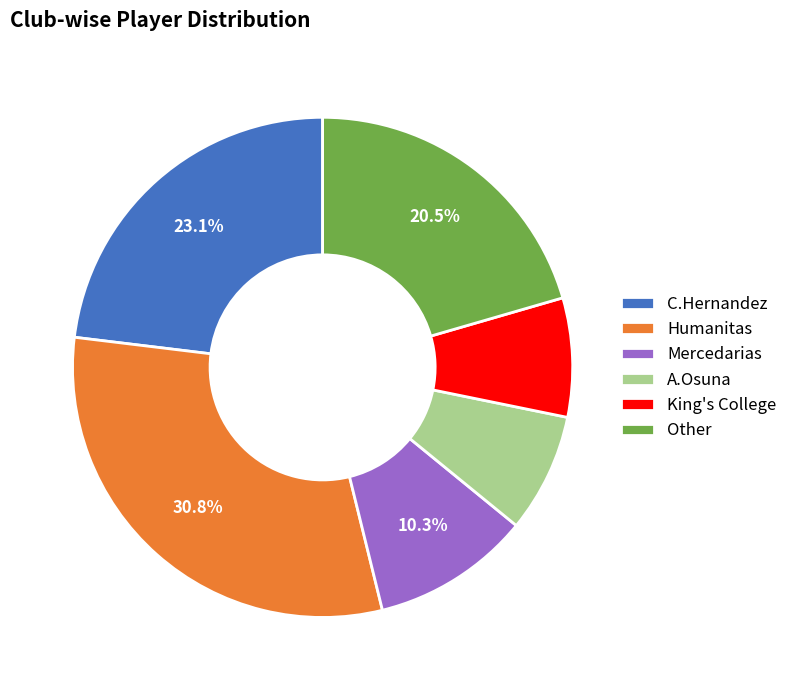

Which category has the biggest portion of the pie?

Humanitas